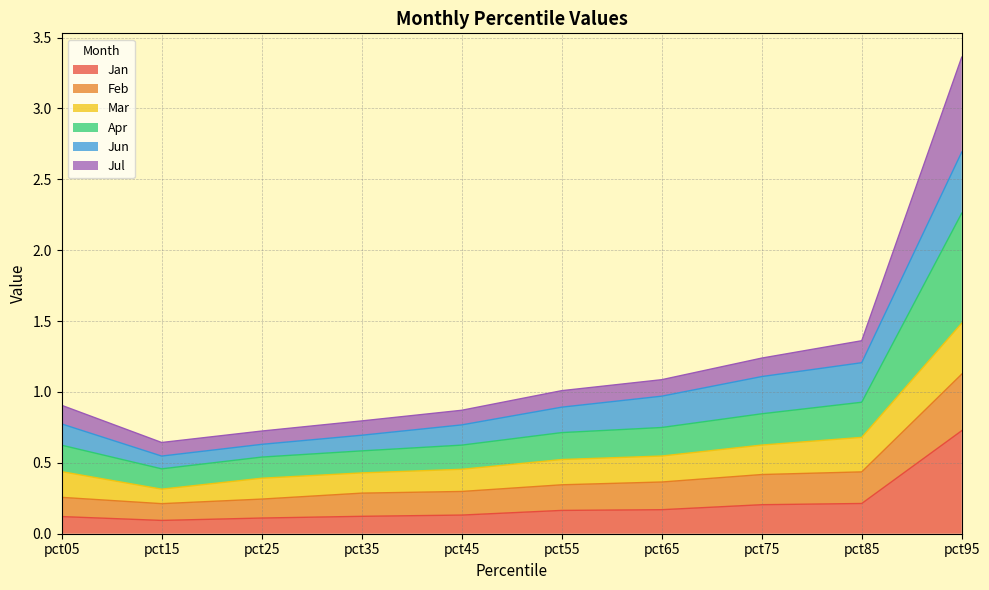

At which category is the sum across all series the highest?

pct95